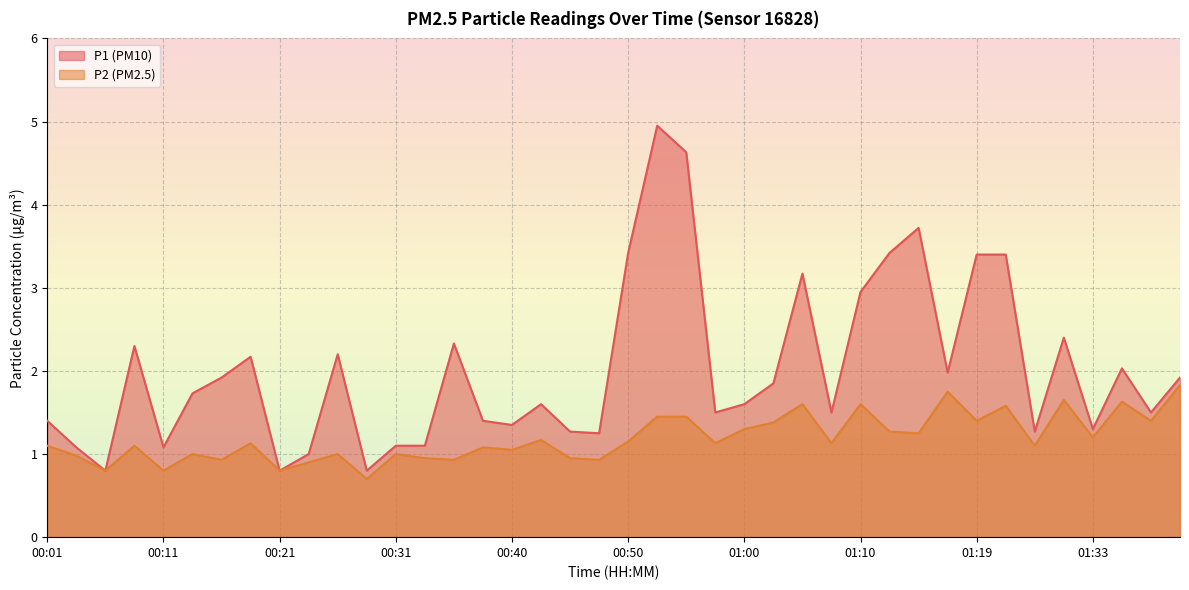

True or false: P1 has a value of 1.9 at 00:16.

True